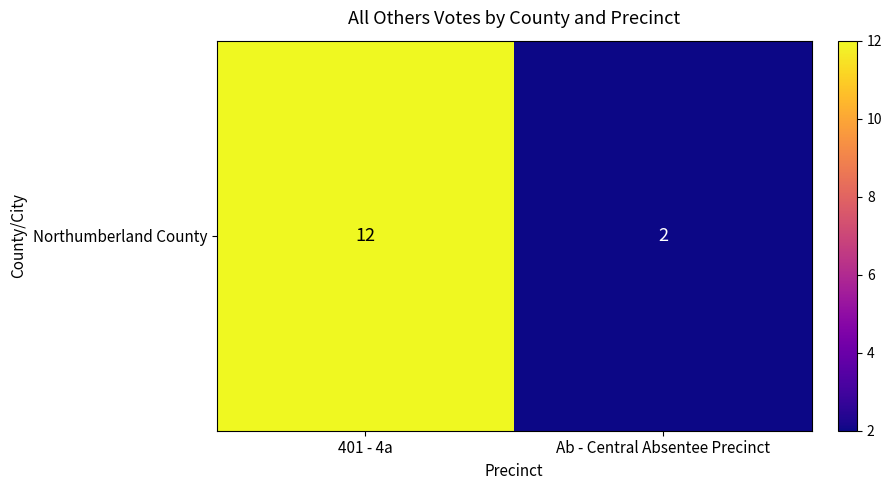

Approximately how many times larger is the value at 401 - 4a compared to Ab - Central Absentee Precinct?

6.0